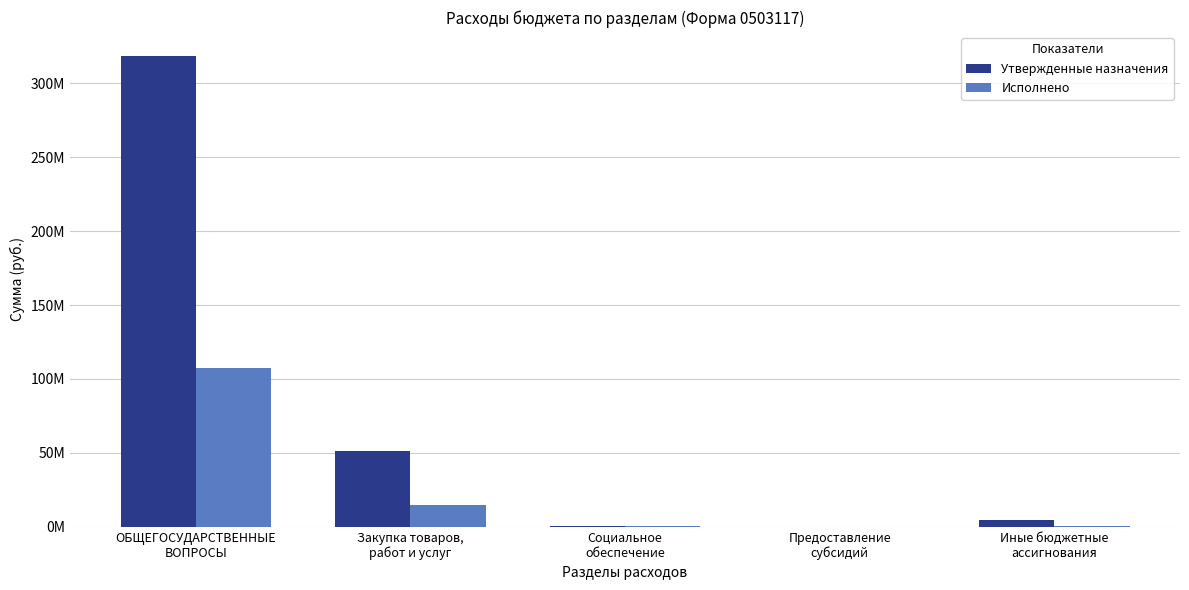

Which series changed the most between Социальное
обеспечение and Предоставление
субсидий?

Исполнено